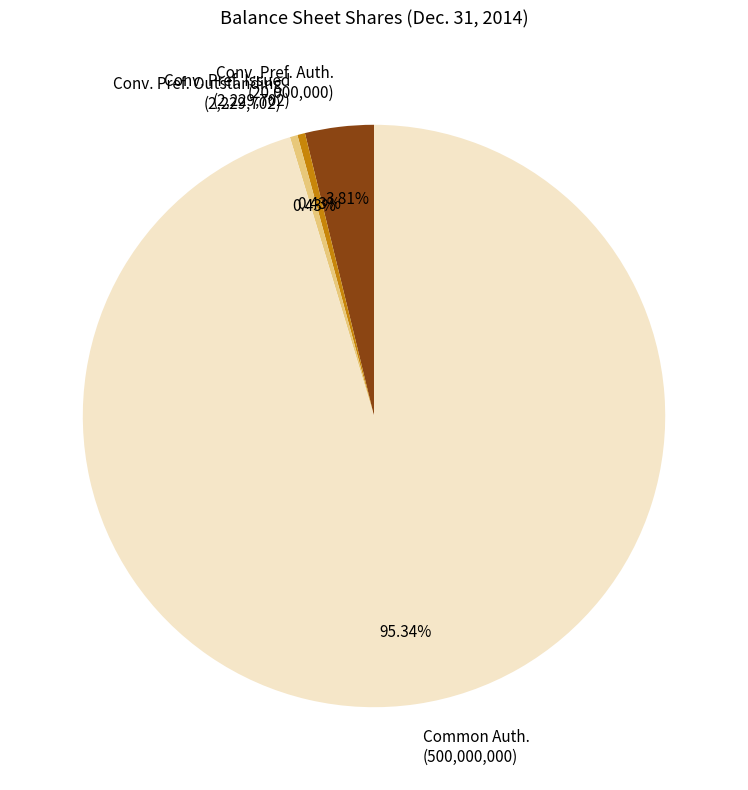

Count the number of slices in the pie.

4